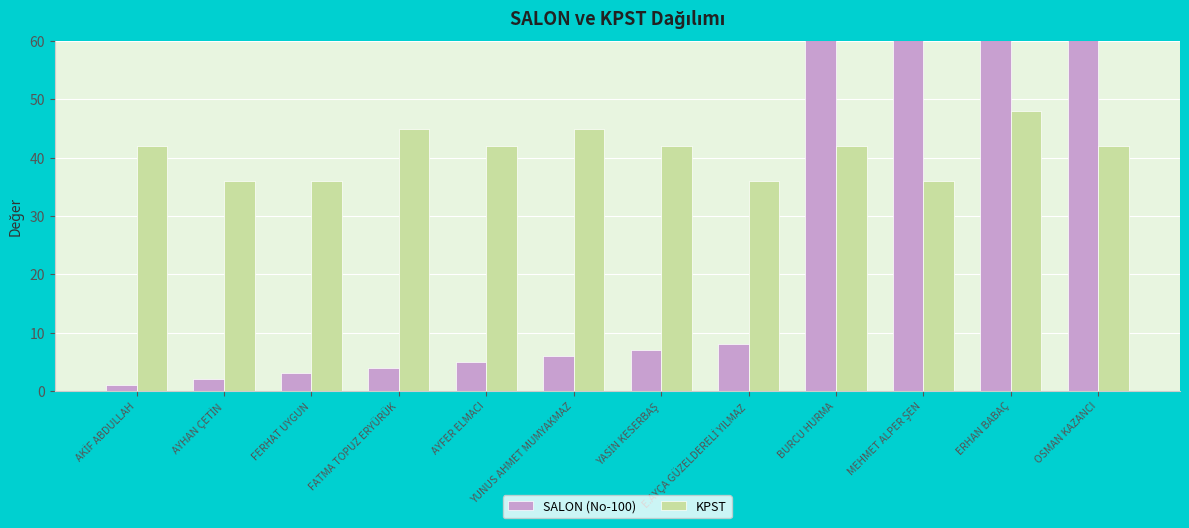

What is the label of the 12th bar from the left?

OSMAN KAZANCI